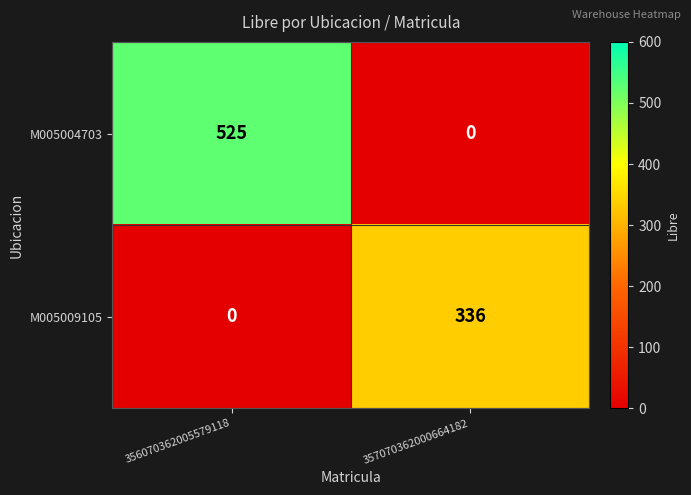

What is the sum of all M005004703 values?

525